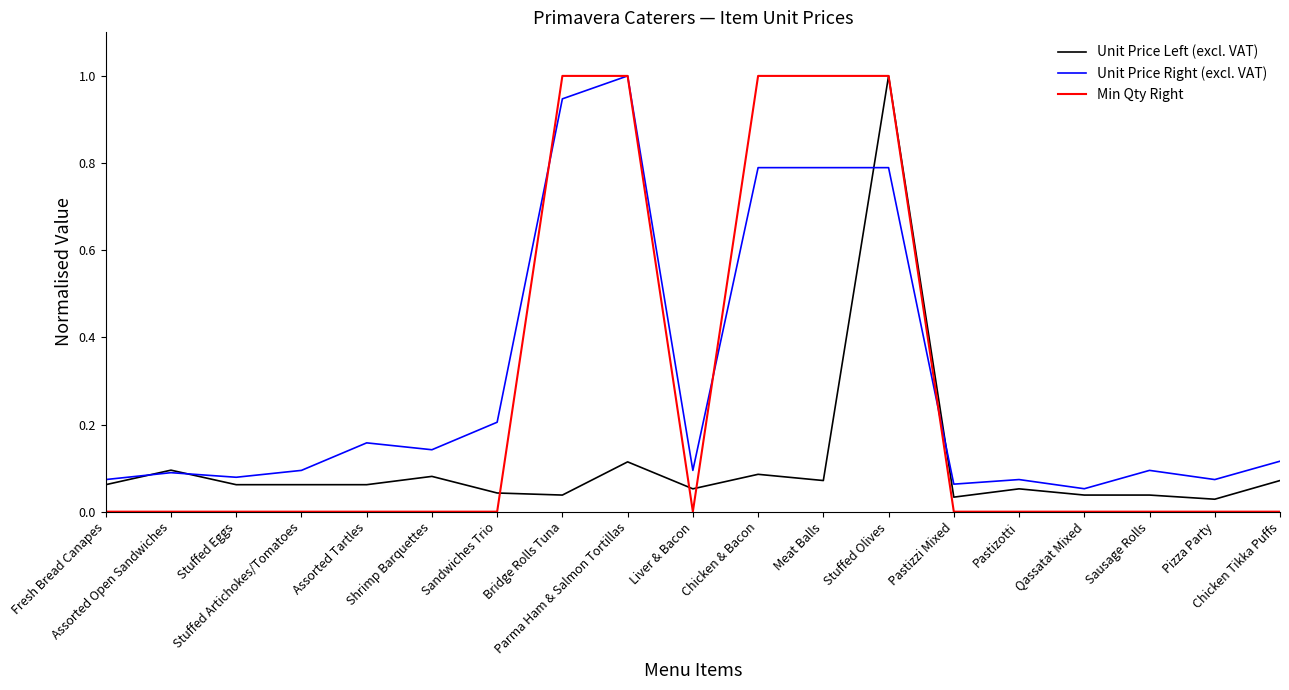

What is the maximum value shown in the chart?

1.0